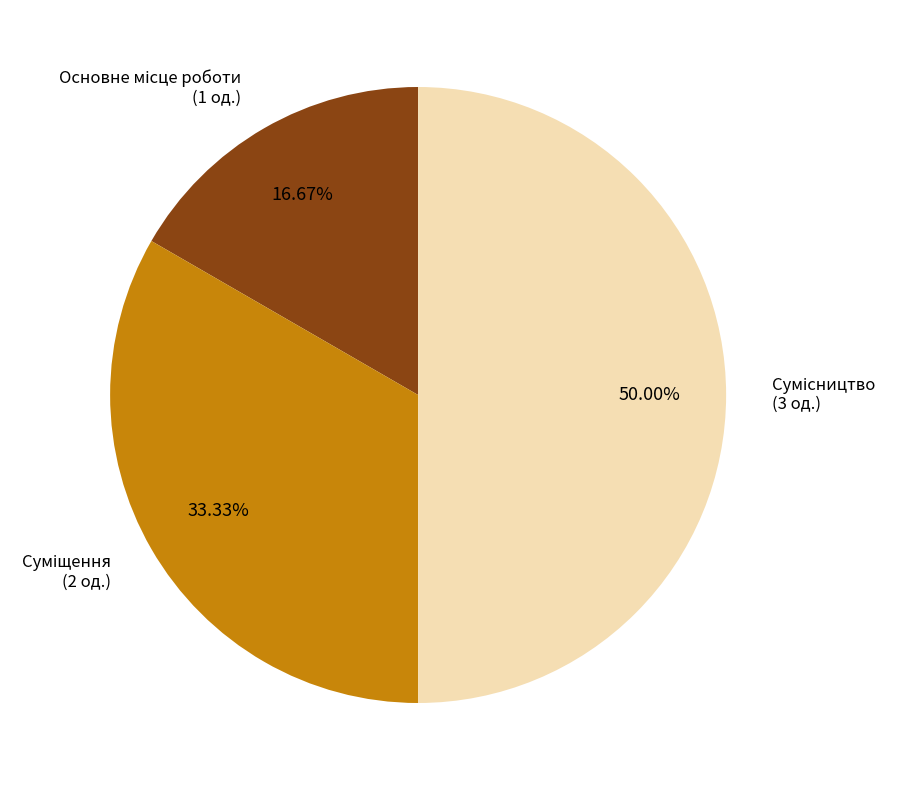

To the nearest percent, what is the difference between the largest and smallest slice percentages?

33%